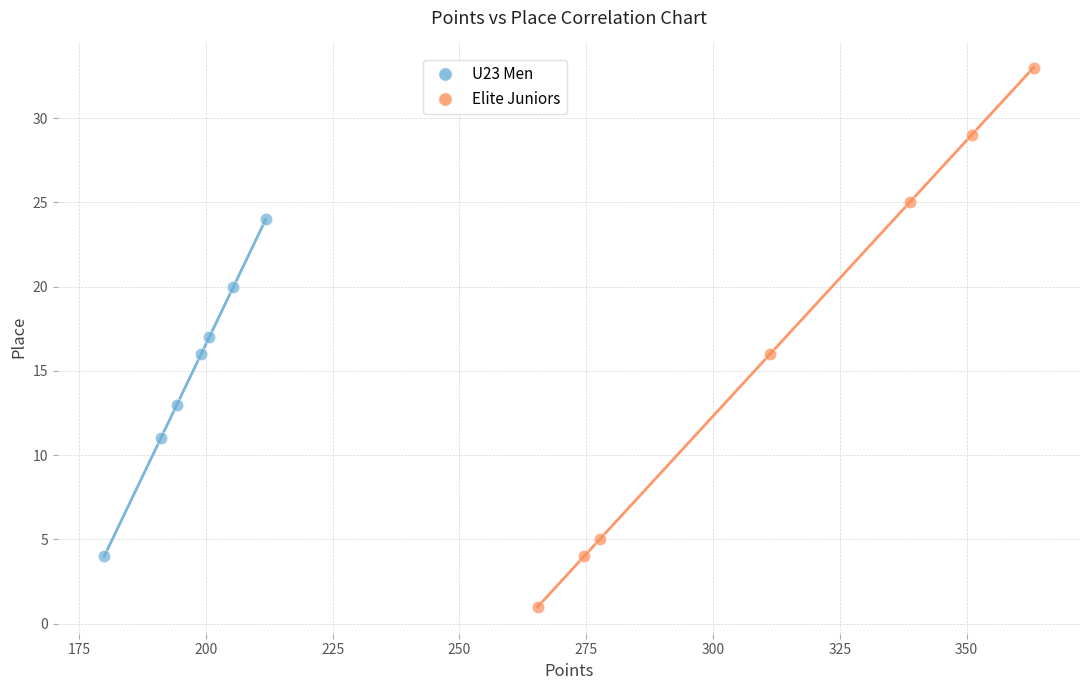

Which series reaches the minimum Y coordinate?

Elite Juniors